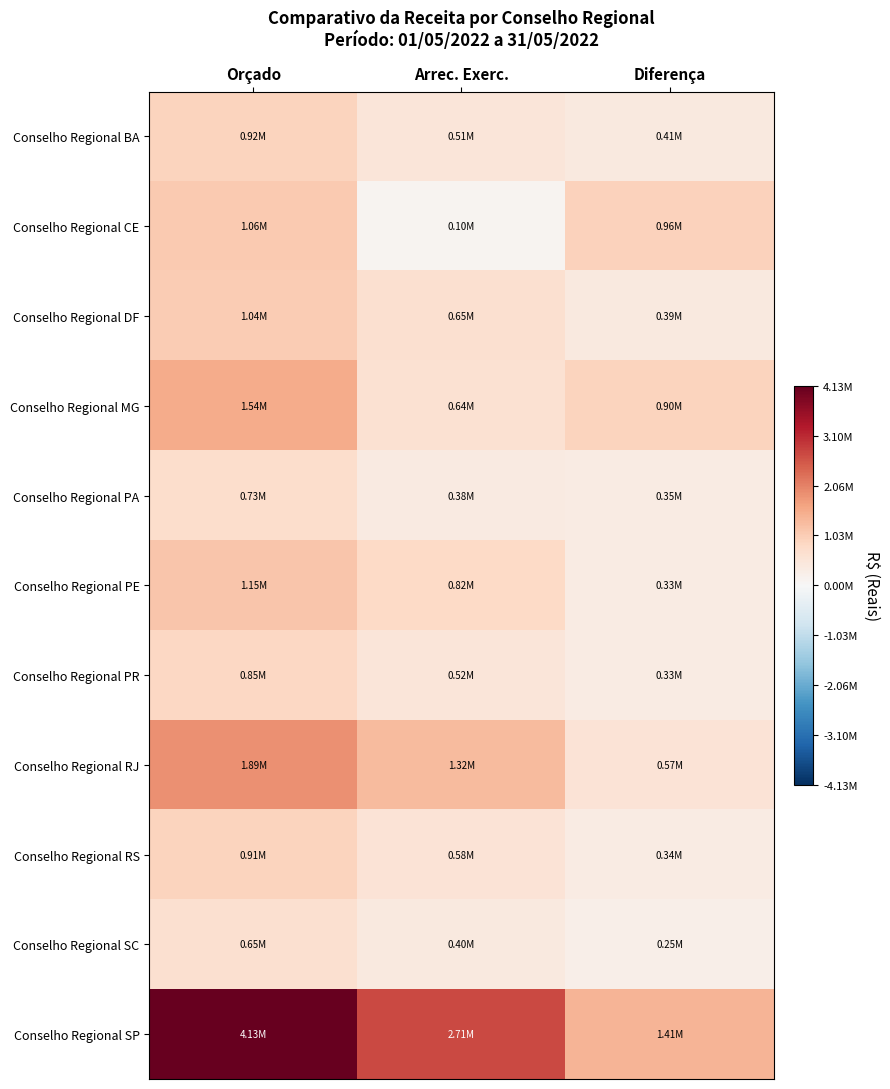

Reading right to left, transcribe all the data shown in this chart.

Conselho Regional BA: Diferença=410214.1	Arrec. Exerc.=510957.4	Orçado=921171.5
Conselho Regional CE: Diferença=961706.1	Arrec. Exerc.=103293.9	Orçado=1065000.0
Conselho Regional DF: Diferença=387530.2	Arrec. Exerc.=650106.9	Orçado=1037637.1
Conselho Regional MG: Diferença=903267.7	Arrec. Exerc.=635814.0	Orçado=1539081.7
Conselho Regional PA: Diferença=350700.3	Arrec. Exerc.=384038.1	Orçado=734738.4
Conselho Regional PE: Diferença=327344.5	Arrec. Exerc.=822655.5	Orçado=1150000.0
Conselho Regional PR: Diferença=334328.2	Arrec. Exerc.=515451.5	Orçado=849779.6
Conselho Regional RJ: Diferença=571149.8	Arrec. Exerc.=1320099.0	Orçado=1891248.9
Conselho Regional RS: Diferença=336597.5	Arrec. Exerc.=575687.2	Orçado=912284.7
Conselho Regional SC: Diferença=251203.6	Arrec. Exerc.=403640.8	Orçado=654844.4
Conselho Regional SP: Diferença=1412431.2	Arrec. Exerc.=2714956.5	Orçado=4127387.7